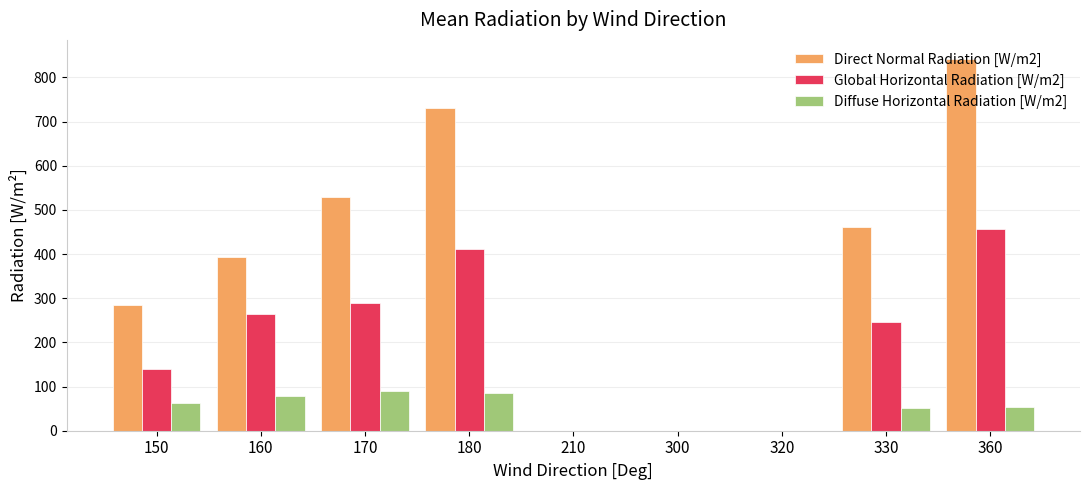

Between 320 and 360, which series saw the biggest shift?

Direct Normal Radiation [W/m2]